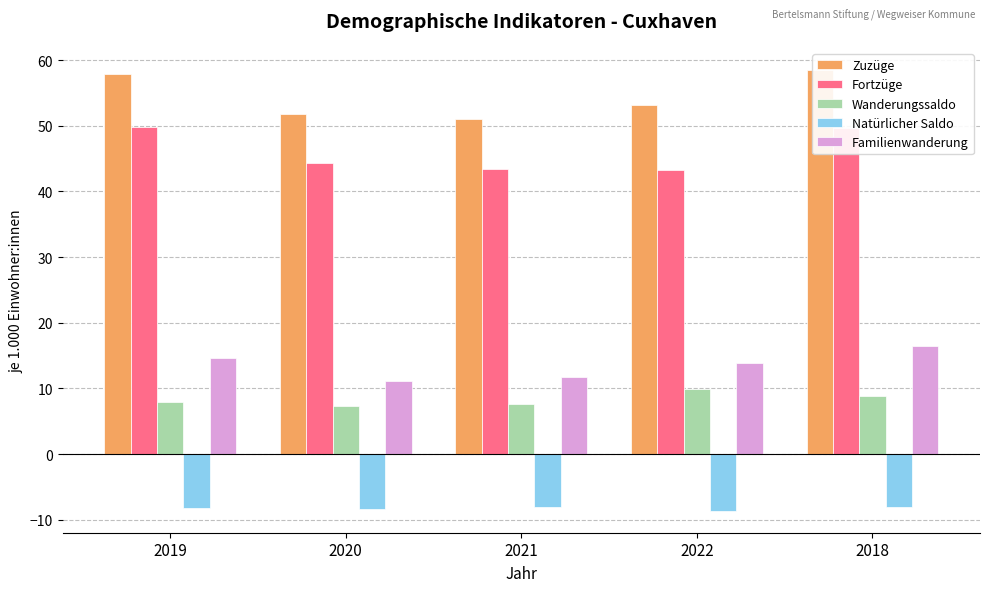

What position from the left is 2021?

3